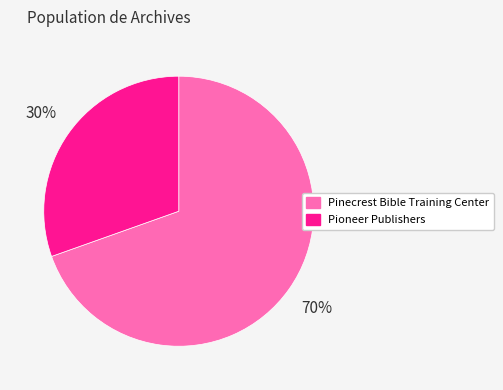

How many slices are in this pie chart?

2